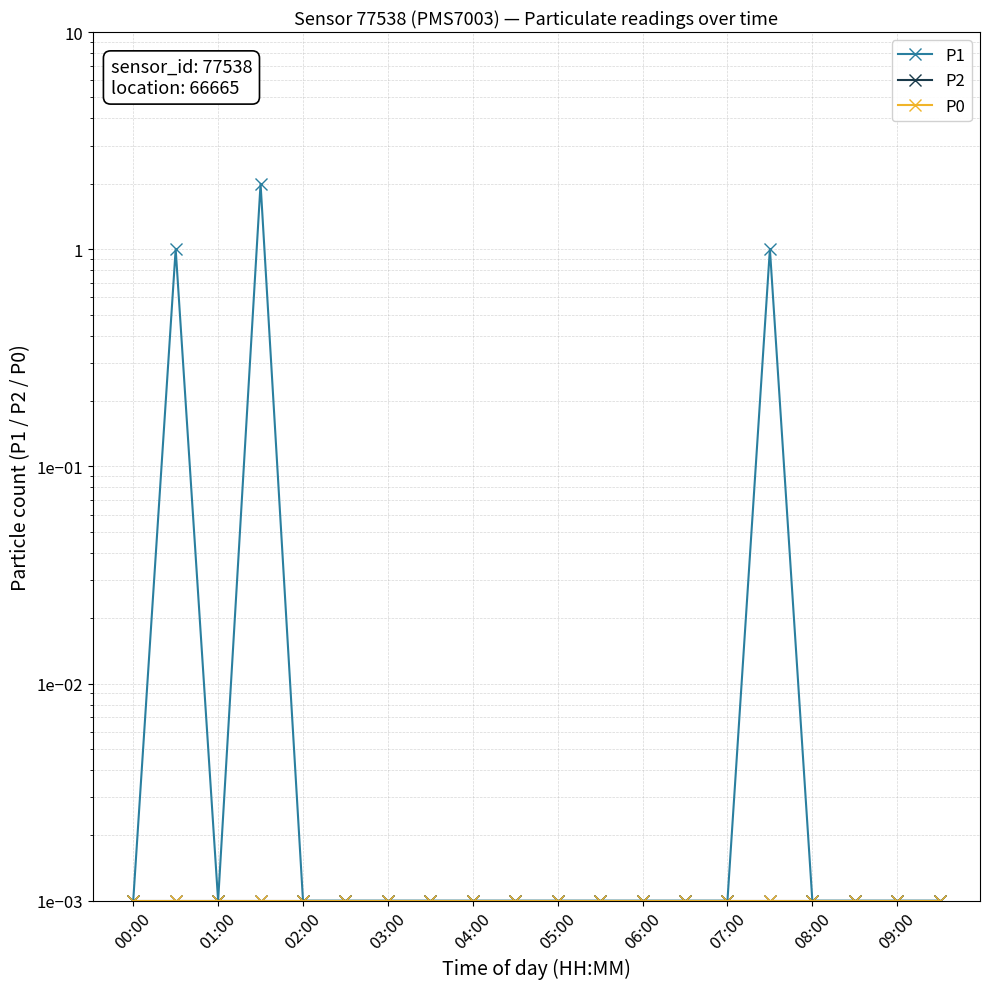

Rank the categories by P0 value from lowest to highest.

00:00, 01:00, 02:00, 03:00, 04:00, 05:00, 06:00, 07:00, 08:00, 09:00, 10, 11, 12, 13, 14, 15, 16, 17, 18, 19